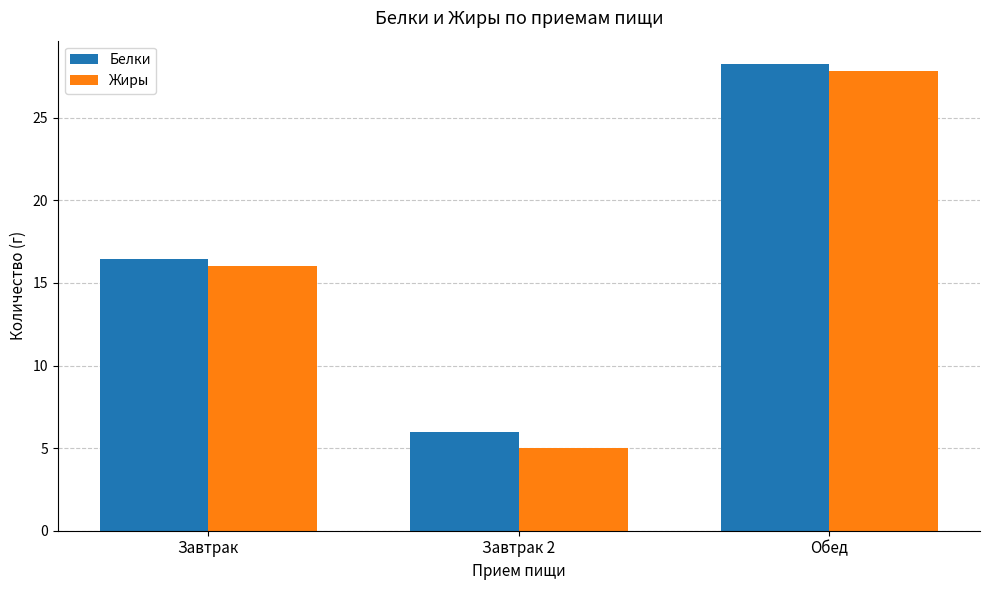

At which category does the chart reach its peak across all series?

Обед